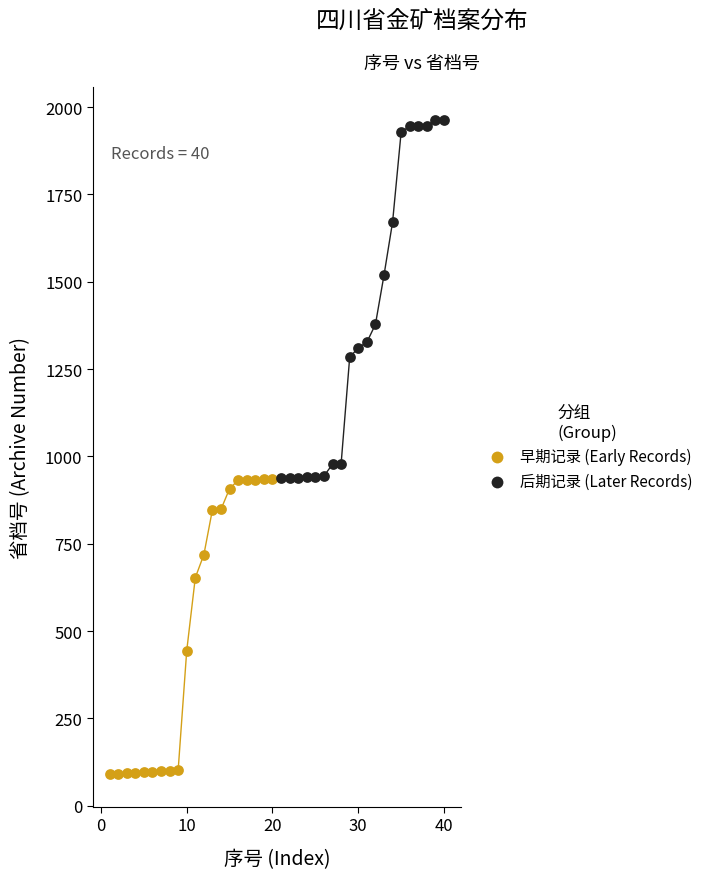

Which series has the largest Y range (max minus min)?

后期记录 (Later Records)